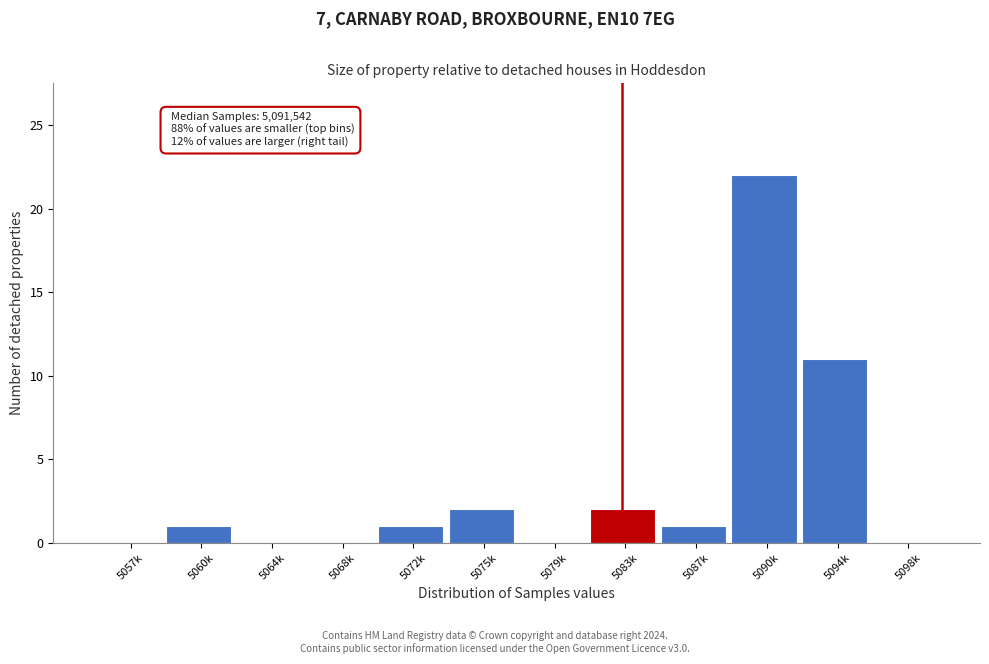

Reading left to right, list all the values displayed in this chart.

5057k=0	5060k=1	5064k=0	5068k=0	5072k=1	5075k=2	5079k=0	5083k=2	5087k=1	5090k=22	5094k=11	5098k=0